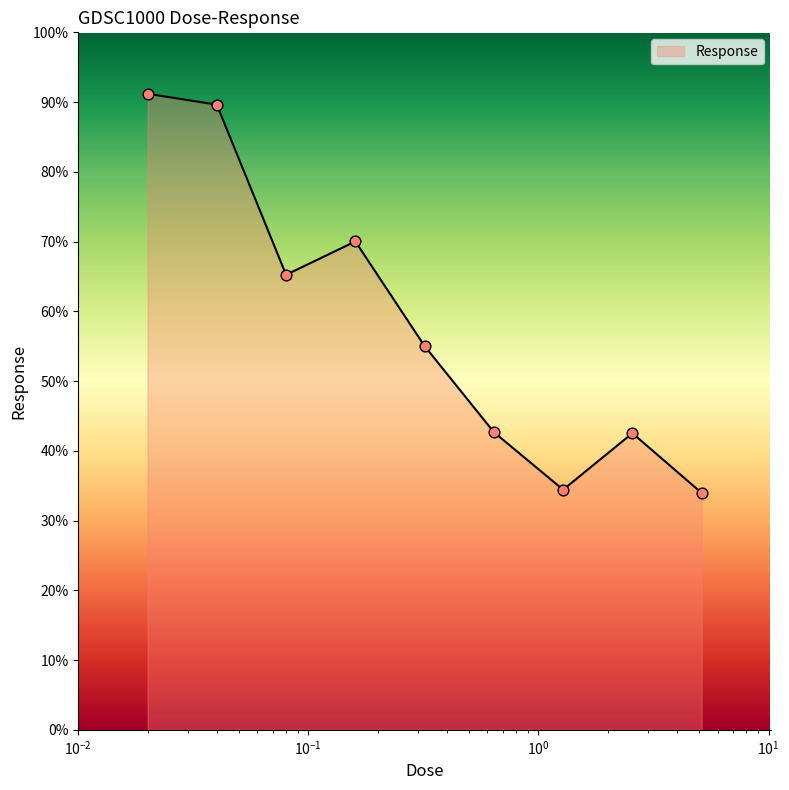

What is the smallest value displayed?

34.0